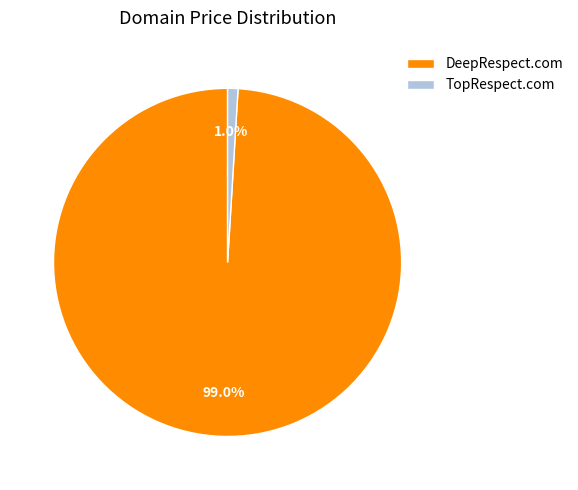

What is the largest slice in the pie chart?

DeepRespect.com